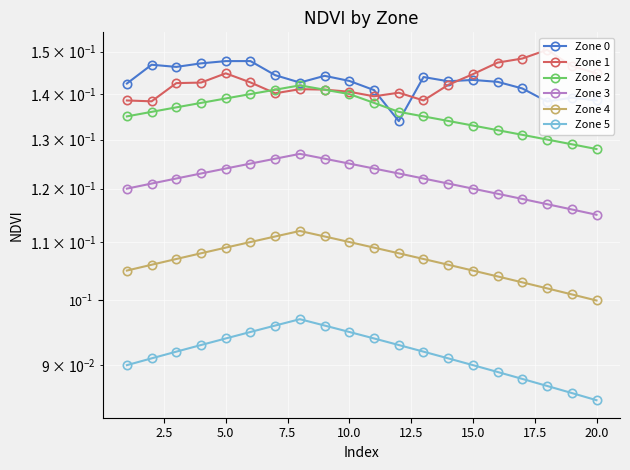

True or false: Zone 0 and Zone 4 intersect in this chart.

False